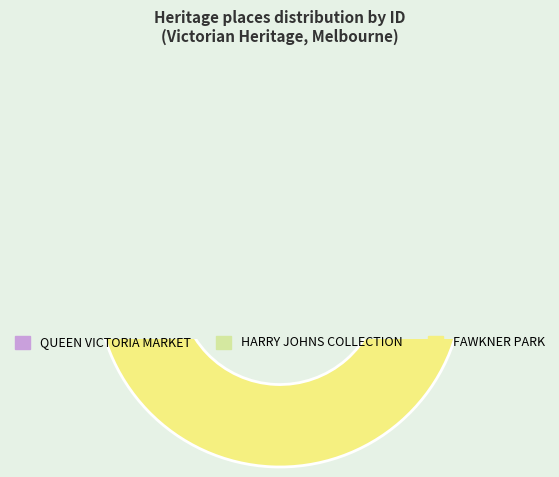

Which slice is the smallest?

QUEEN VICTORIA MARKET